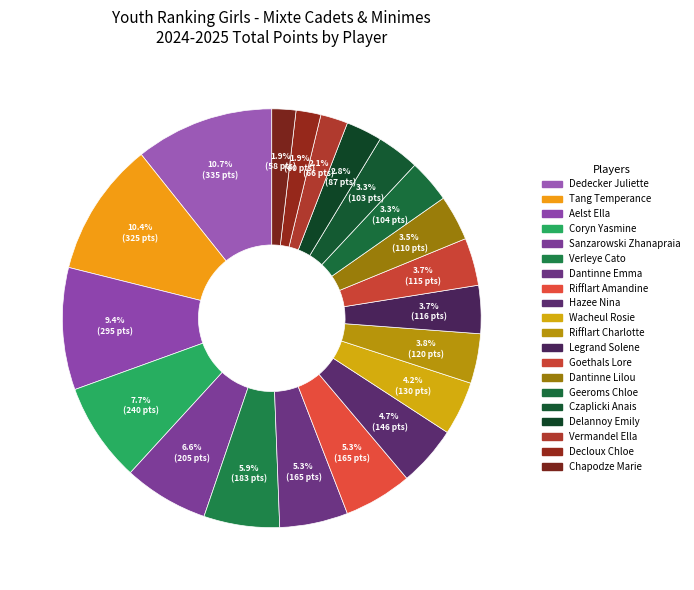

How many slices are in this pie chart?

20